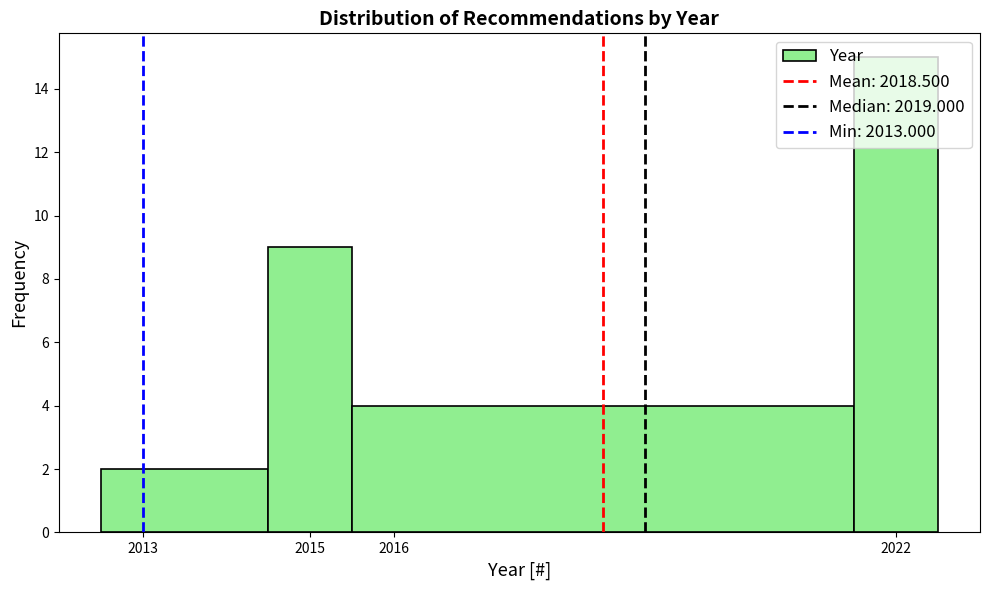

How tall is the bar that spans 2015.5 to 2021.5 on the x-axis? The values are not printed on the chart, so give them approximately, as read against the axis.

4